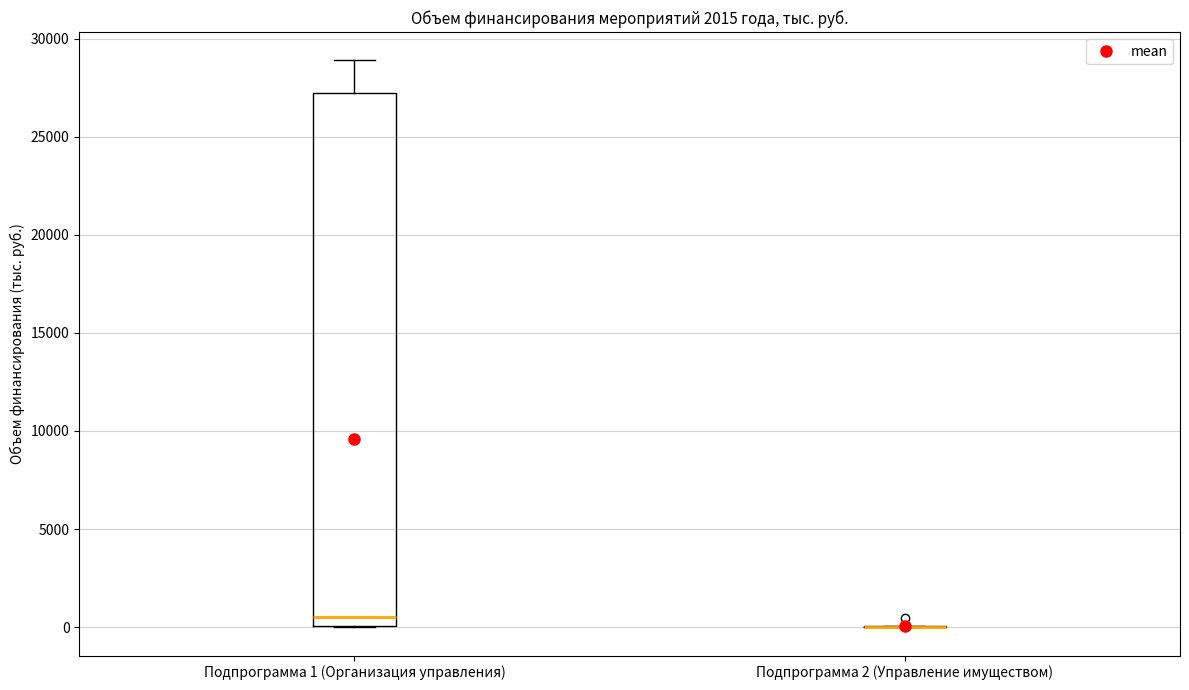

Reading left to right, transcribe this box plot: for each box, give where its median line is, the range the box spans, and where its two whiskers end, as read against the y-axis. The values are not printed on the chart, so give them approximately, as read against the axis.

Подпрограмма 1 (Организация управления): median 500, box 0 to 27000, whiskers 0 to 29000
Подпрограмма 2 (Управление имуществом): box collapsed to a line at 0, whiskers 0 to 0